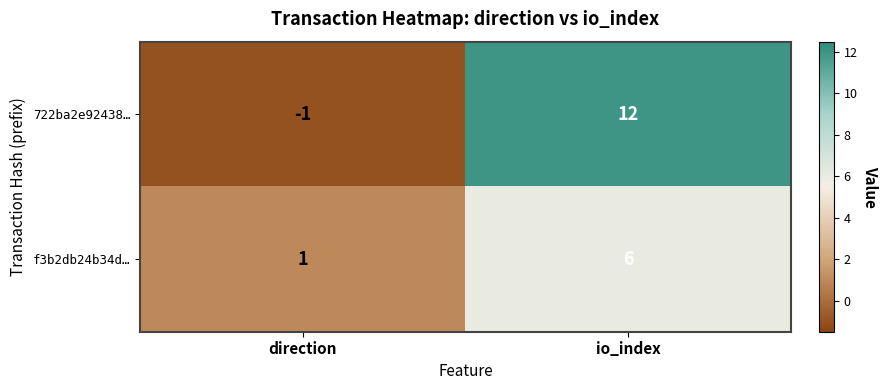

Reading right to left, what are all the values shown in this chart?

722ba2e92438…: io_index=12	direction=-1
f3b2db24b34d…: io_index=6	direction=1